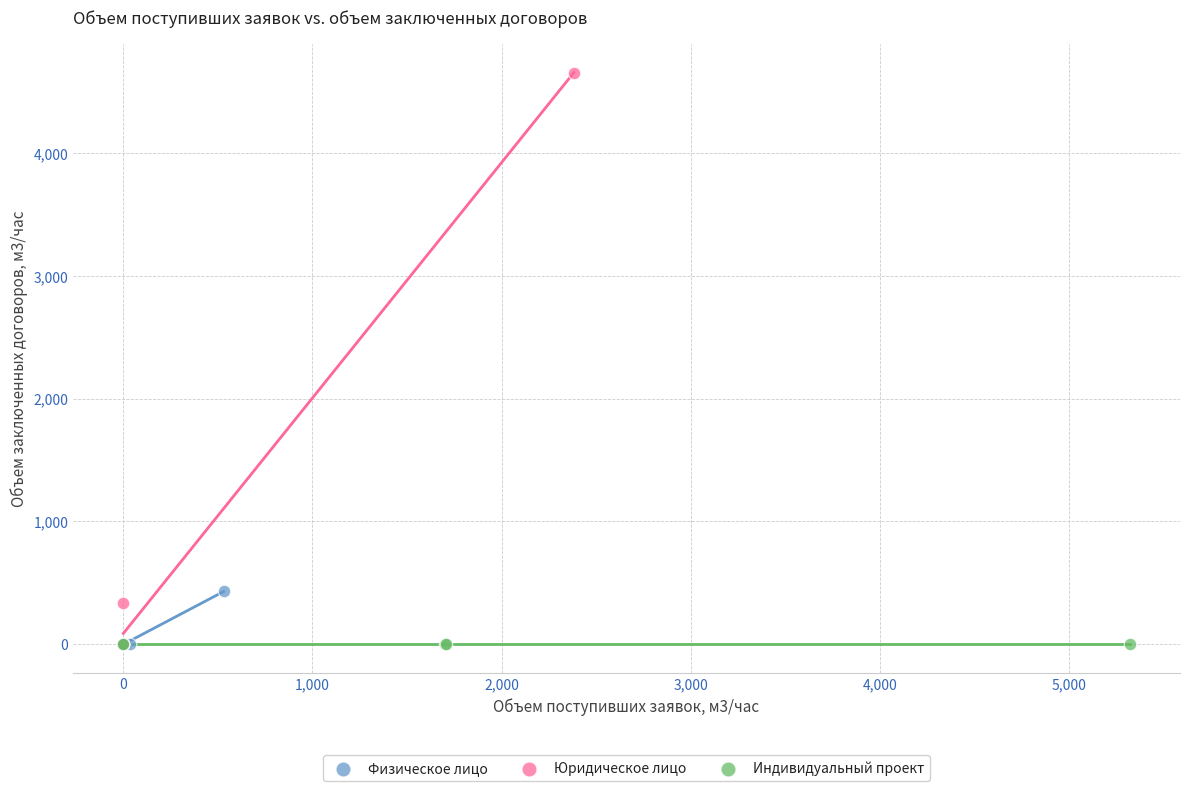

Which series reaches the maximum Y coordinate?

Юридическое лицо